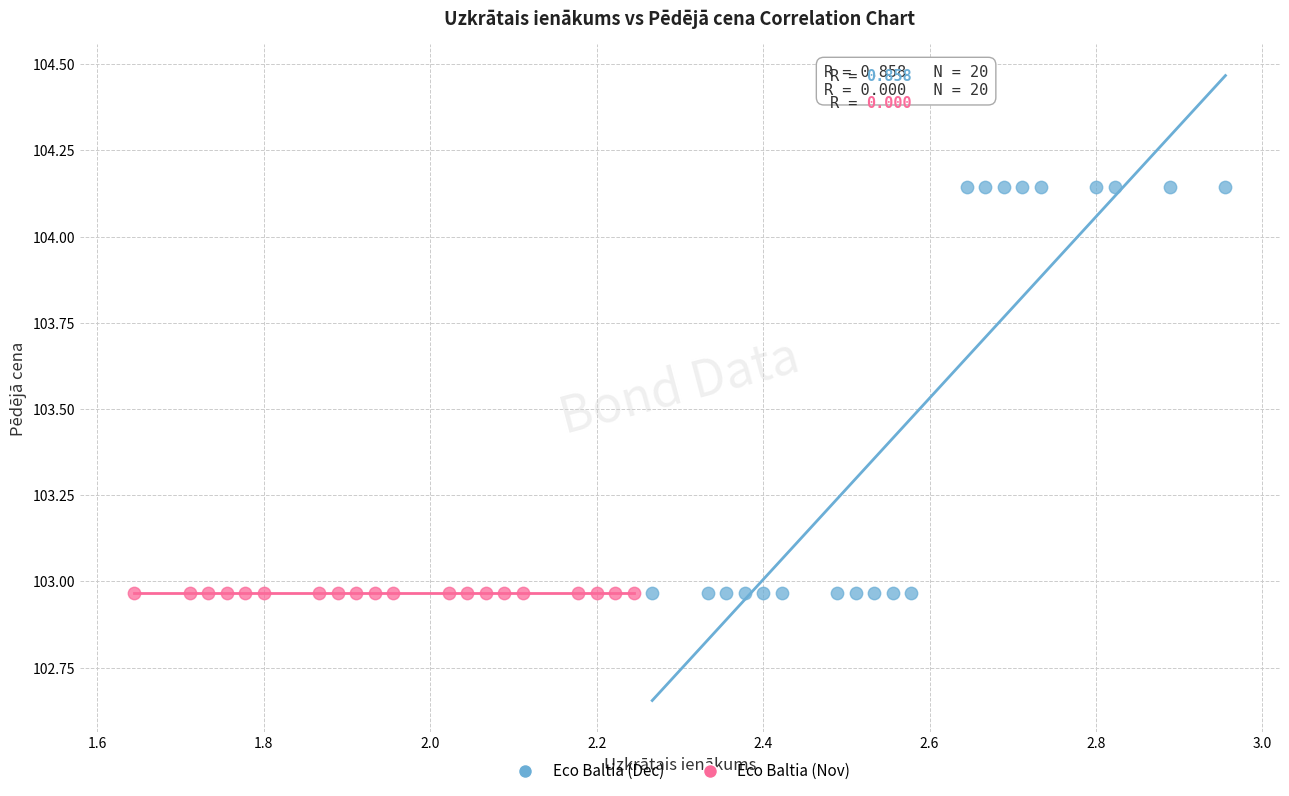

What are all the series names shown in the legend?

Eco Baltia (Dec), Eco Baltia (Nov)